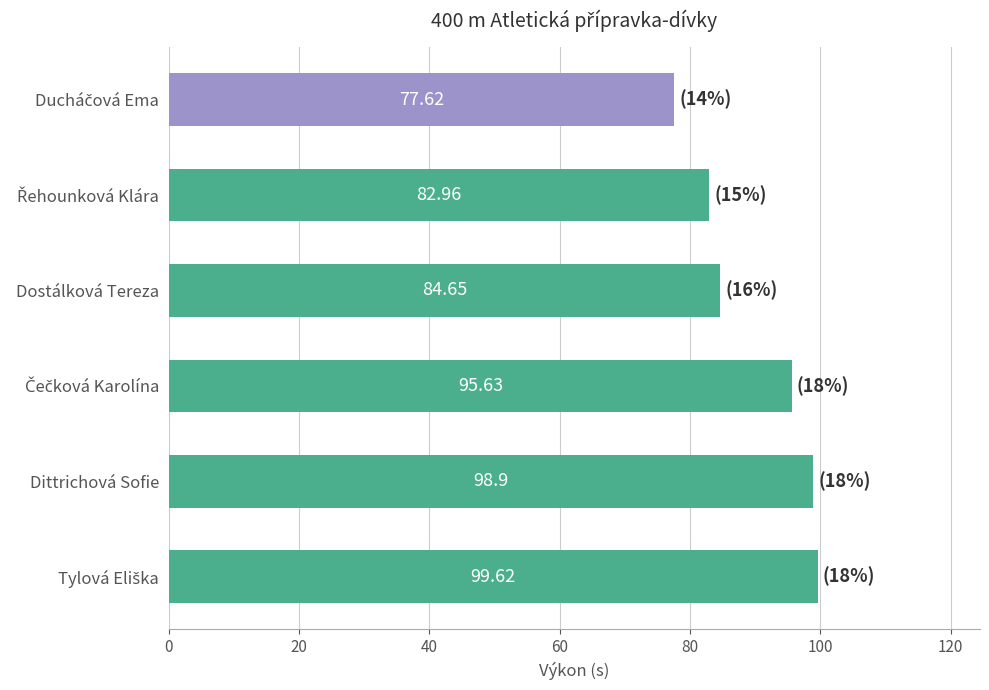

Does the chart contain any negative values?

No